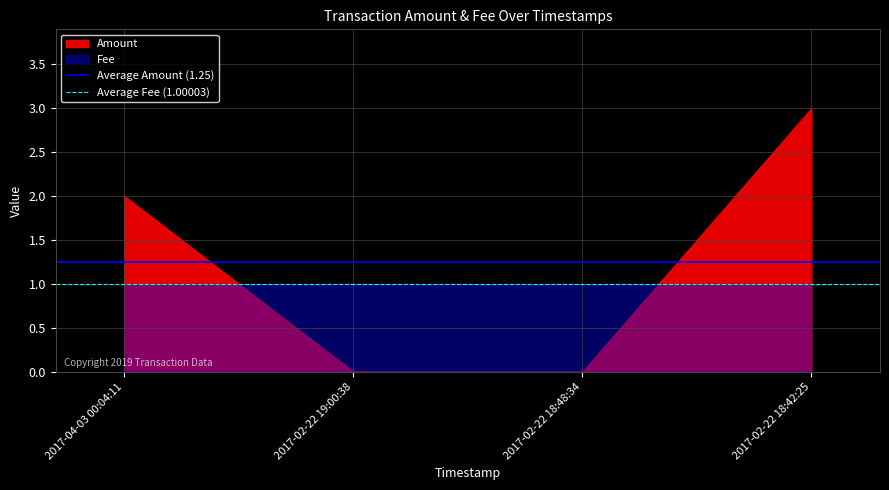

Is the value of Average Fee (1.00003) at 2017-02-22 19:00:38 greater than the value of Average Amount (1.25) at 2017-04-03 00:04:11?

No